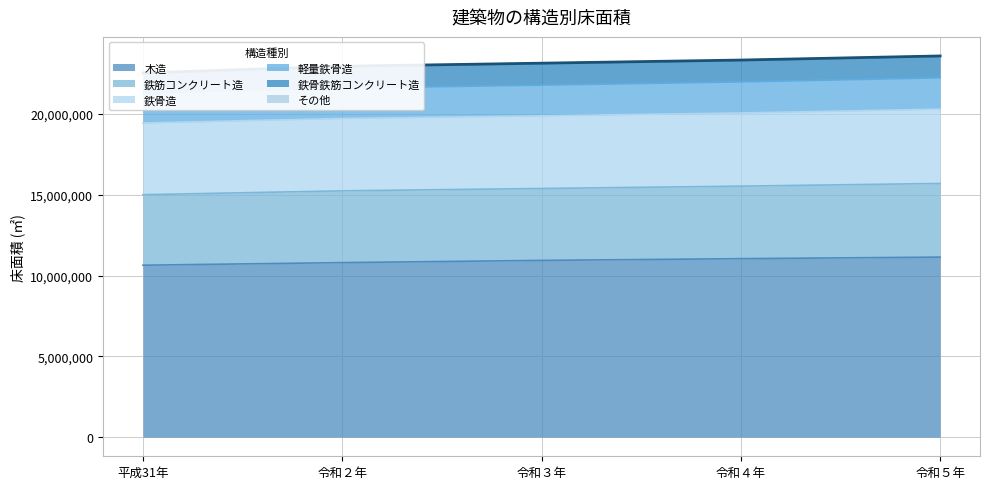

The value of 木造 at 令和４年 is 19453777. True or false?

False